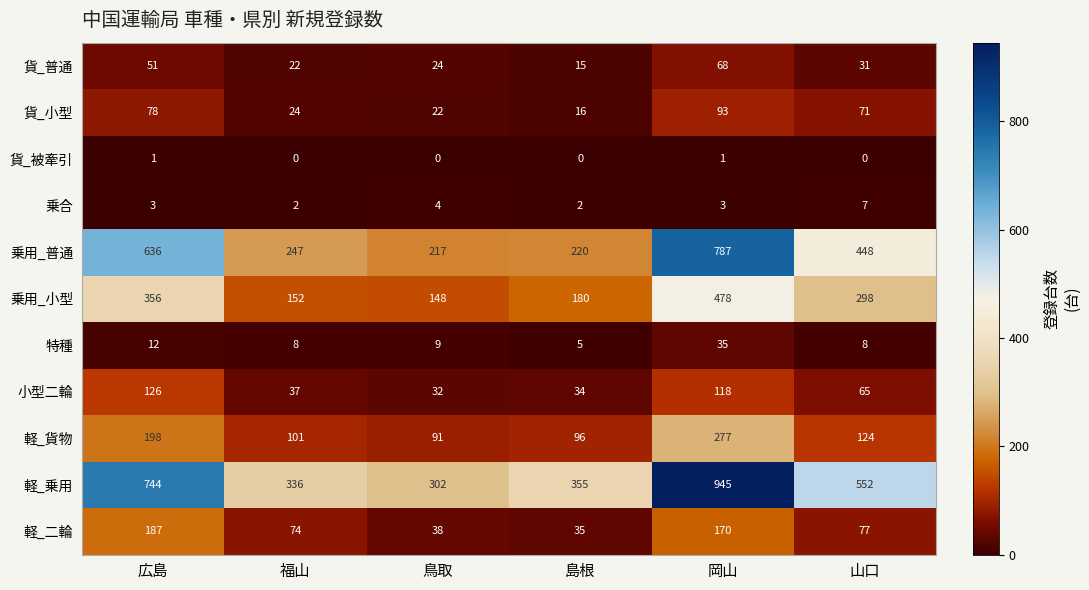

How many series are shown in this chart?

11